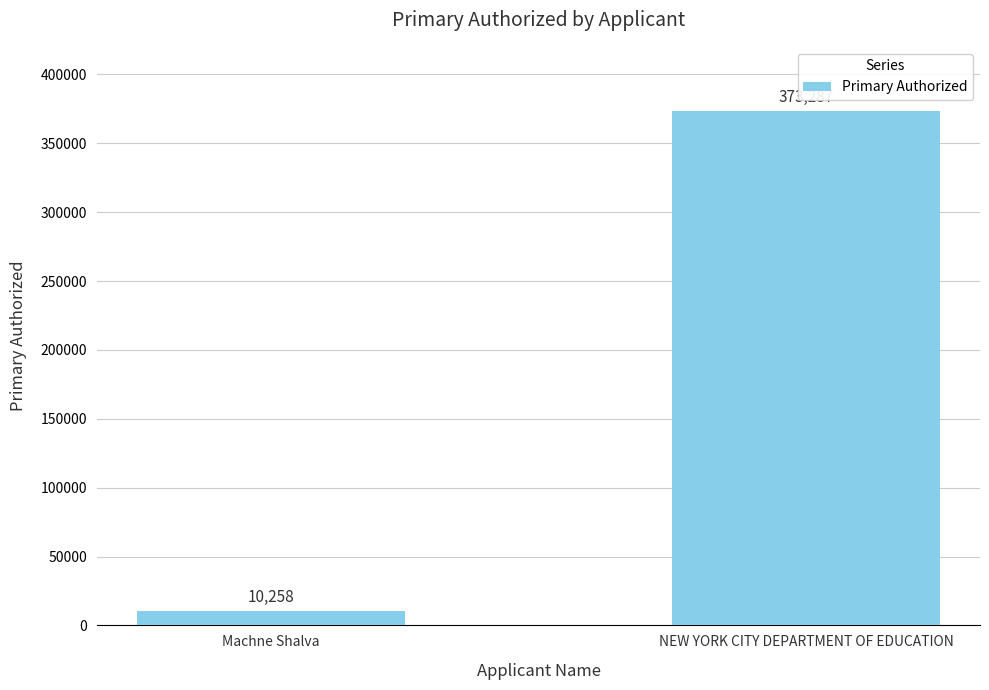

Count the number of data series in this chart.

1